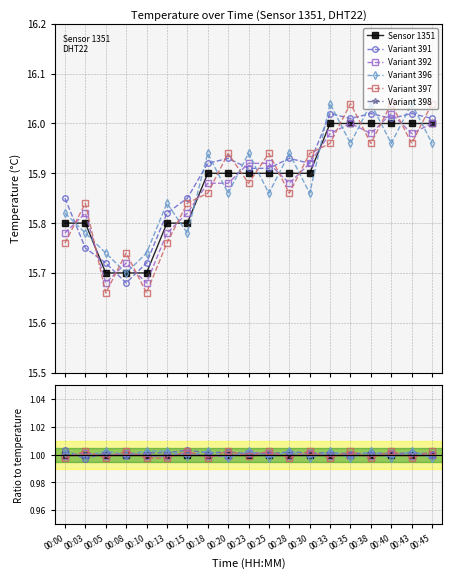

How many lines are shown in the chart?

6